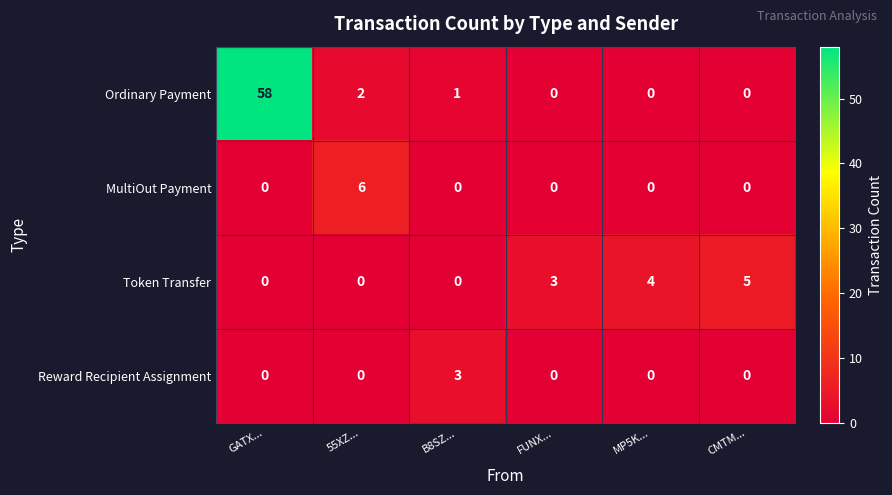

True or false: Ordinary Payment has a value of 30 at FUNX....

False